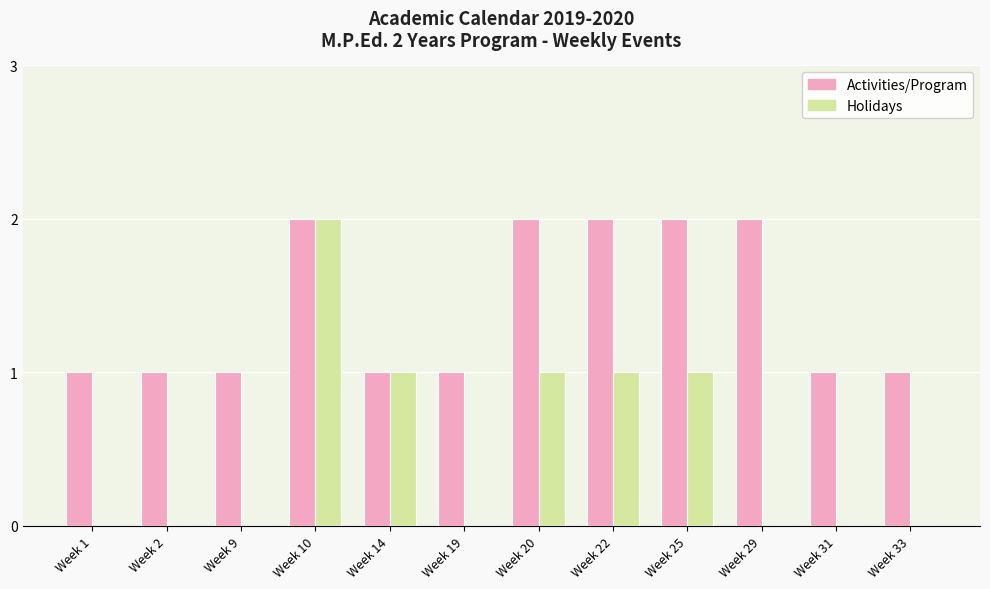

True or false: Holidays has a value of 0 at Week 19.

True